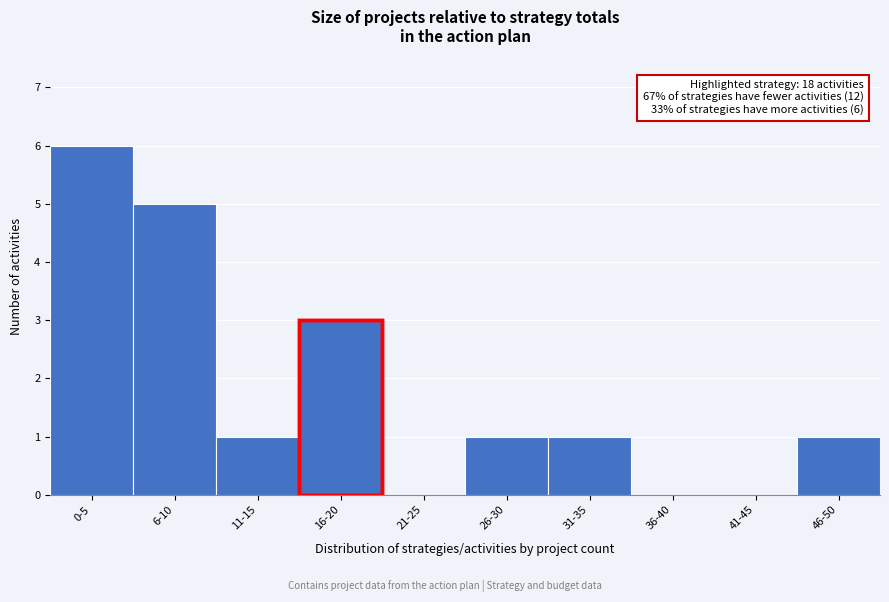

Reading left to right, list all the values displayed in this chart.

0-5=6	6-10=5	11-15=1	16-20=3	21-25=0	26-30=1	31-35=1	36-40=0	41-45=0	46-50=1